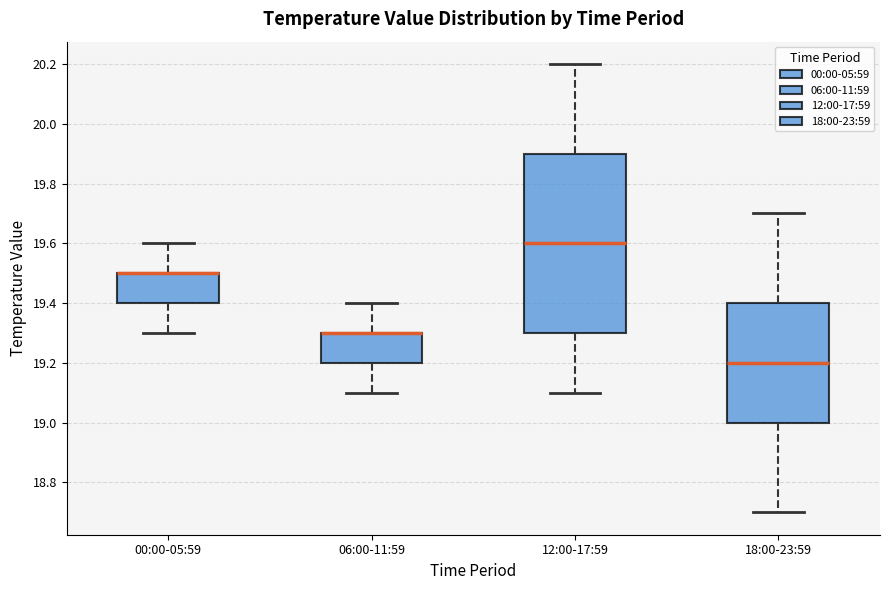

Reading left to right, read every box against the y-axis: the position of its median line, the range the box covers, and the ends of its whiskers. The values are not printed on the chart, so give them approximately, as read against the axis.

00:00-05:59: median 19.5 (drawn on the box's upper edge), box 19.4 to 19.5, whiskers 19.3 to 19.6
06:00-11:59: median 19.3 (drawn on the box's upper edge), box 19.2 to 19.3, whiskers 19.1 to 19.4
12:00-17:59: median 19.6, box 19.3 to 19.9, whiskers 19.1 to 20.2
18:00-23:59: median 19.2, box 19.0 to 19.4, whiskers 18.7 to 19.7